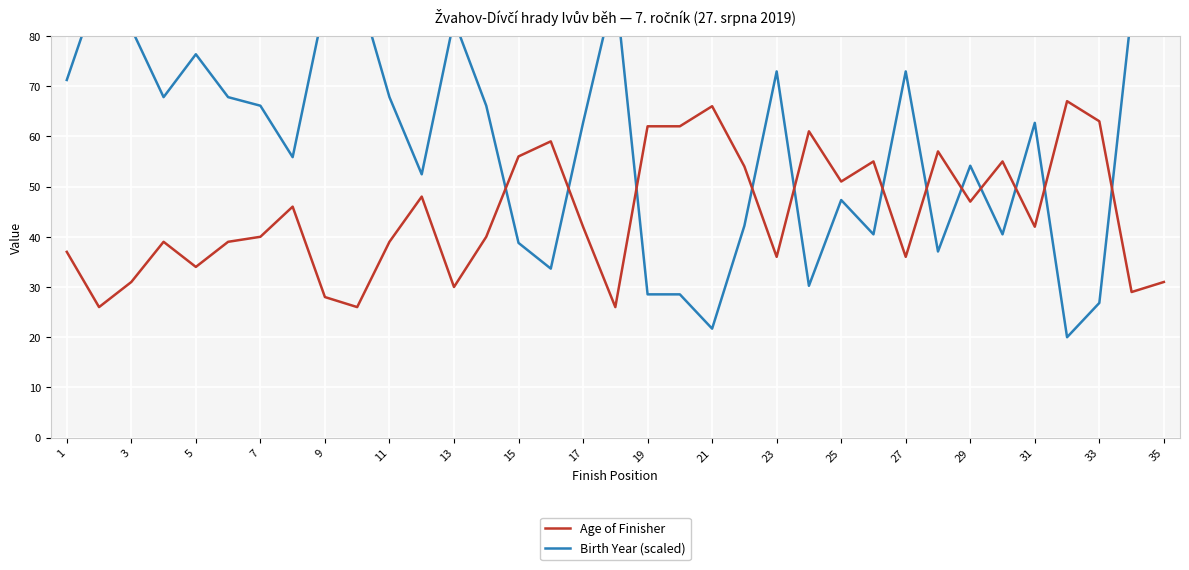

Is it true that Age of Finisher equals 42 at 35?

False